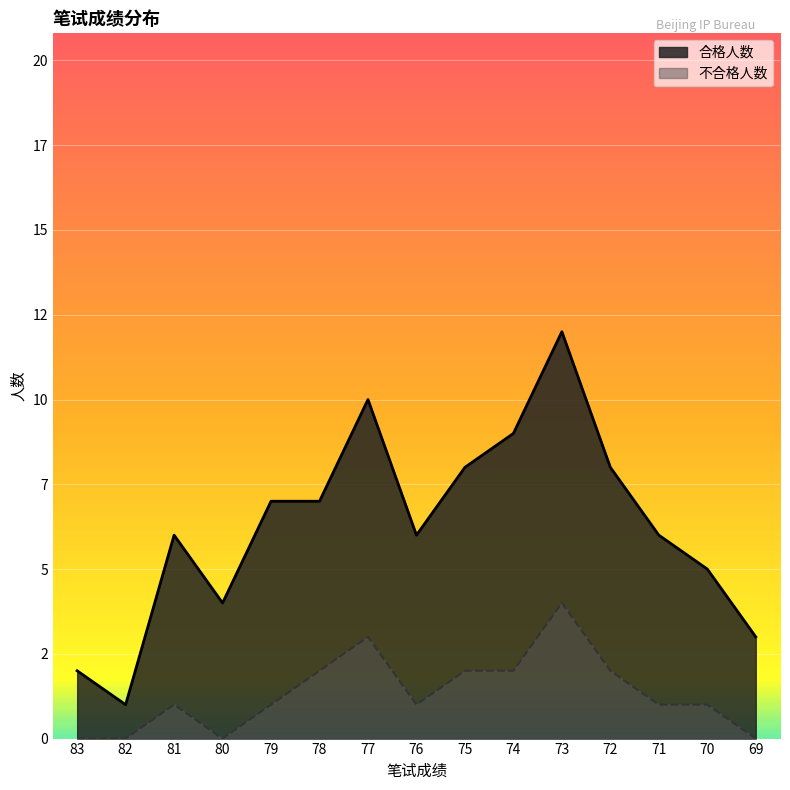

Count the number of data series in this chart.

2